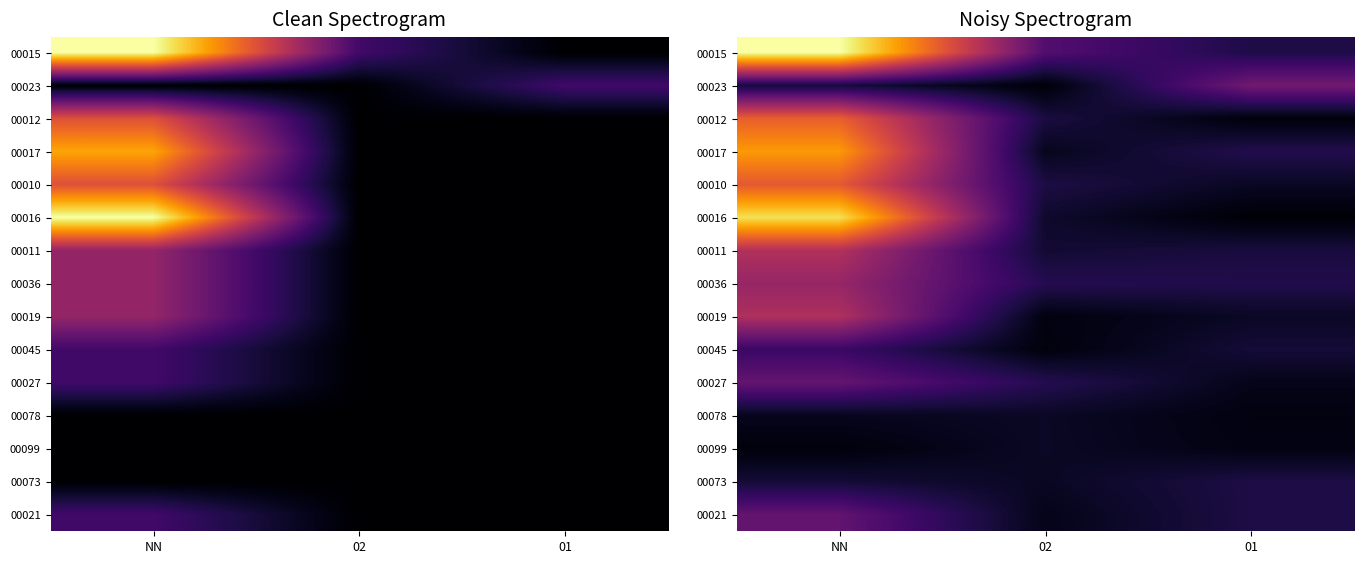

What is the difference between the highest and lowest values at 01?

1.7